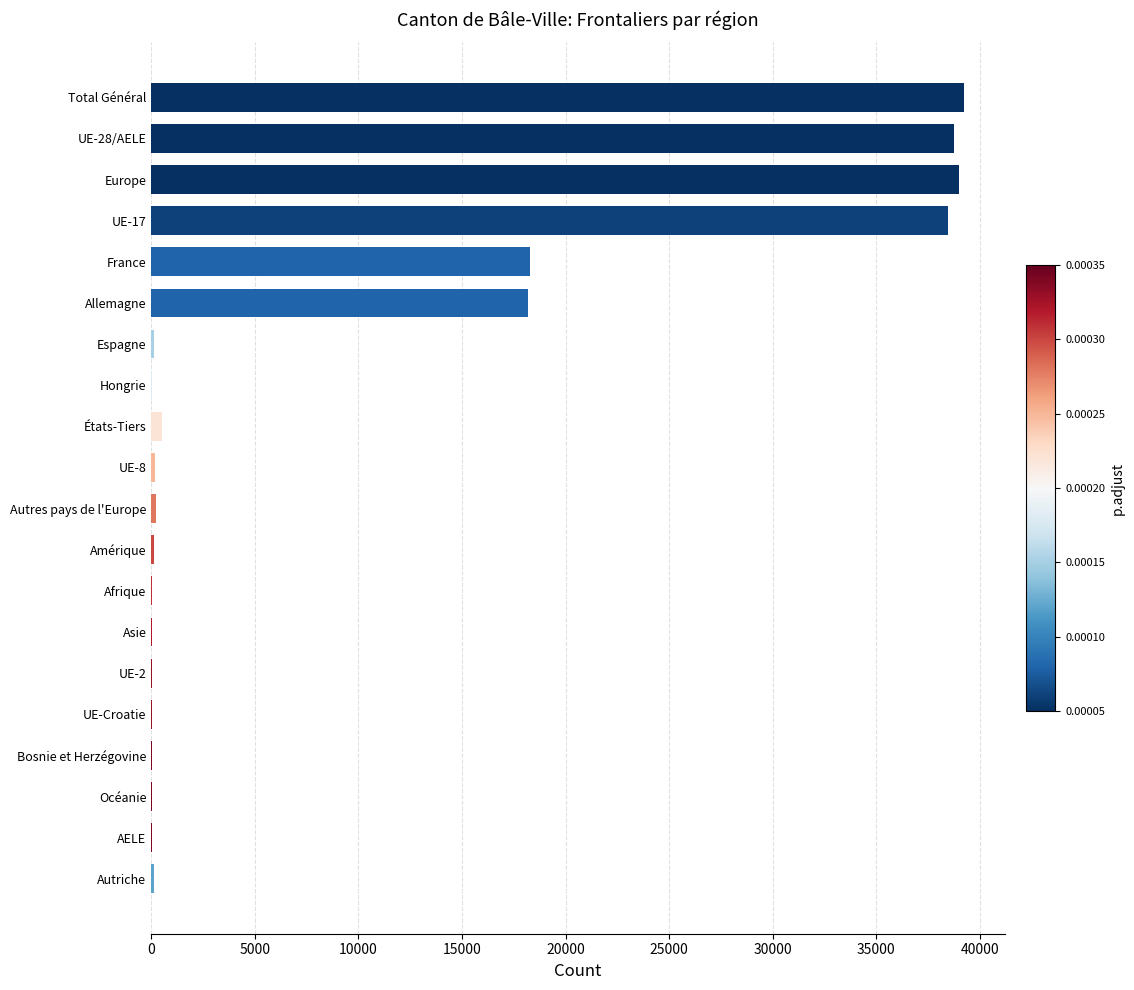

What is the sum of all values?

193520